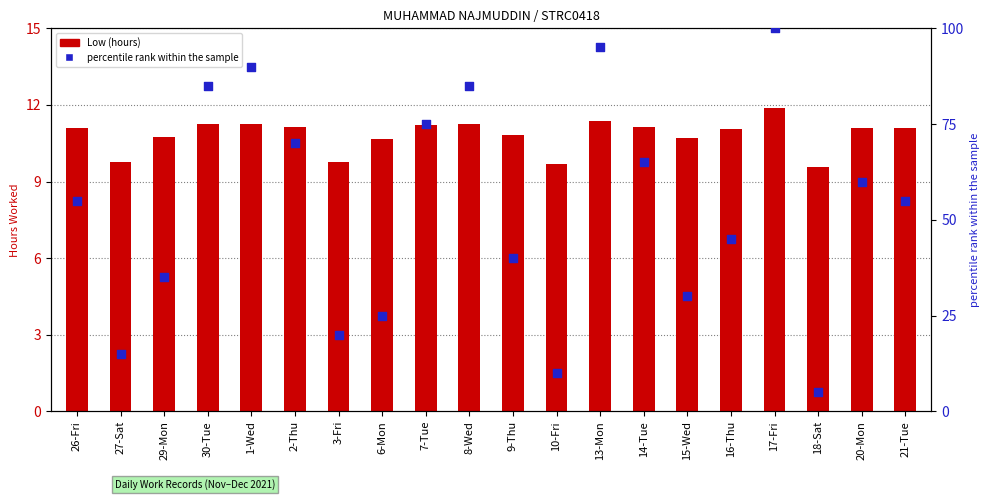

What are all the series names shown in the legend?

Low (hours), percentile rank within the sample